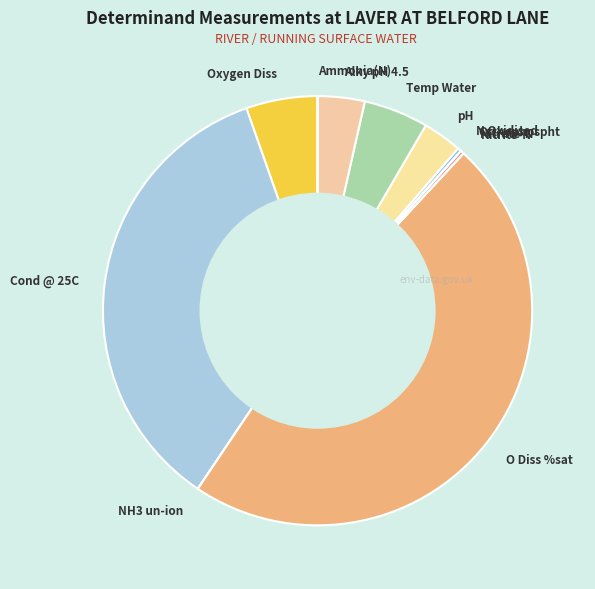

Is it true that O Diss %sat is 48% of the pie?

True